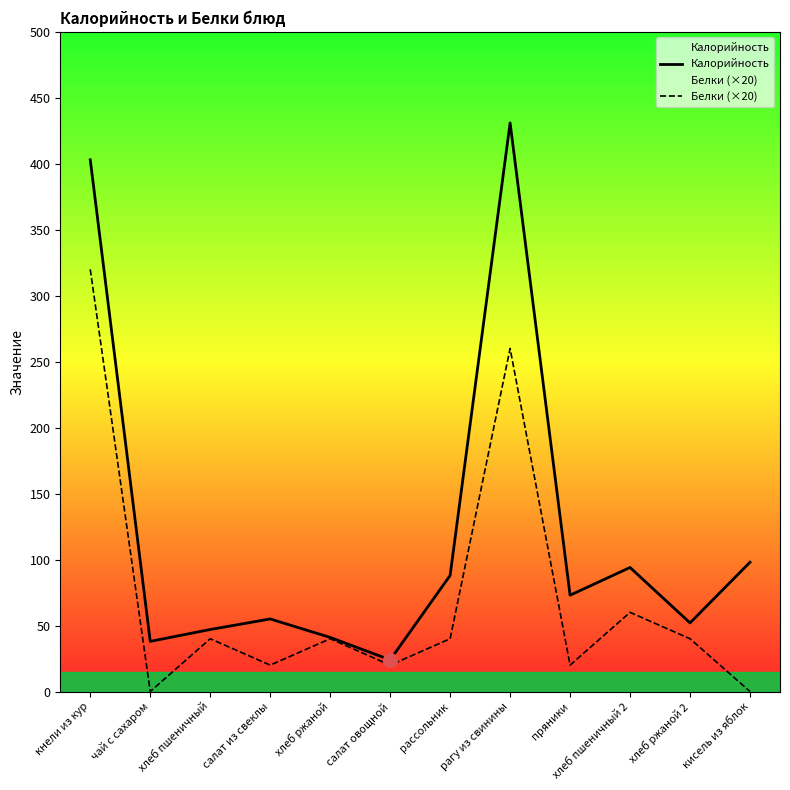

How many interior local peaks does the Белки (×20) series have?

4